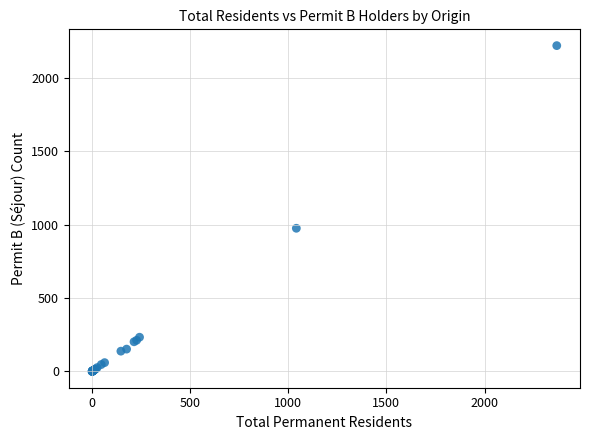

What Y value in the scatter plot is closest to 1109?

975